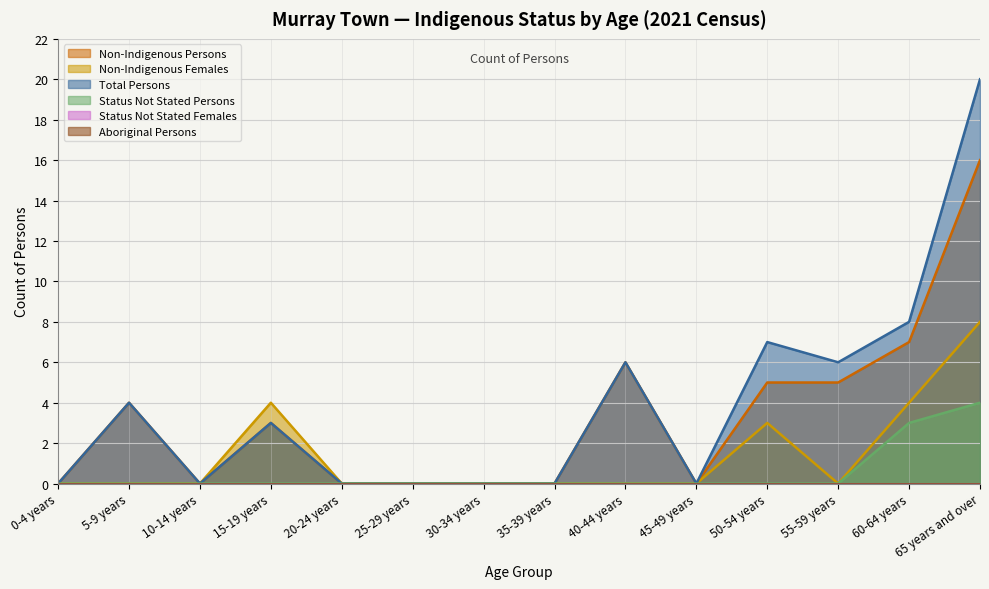

What is the highest value of the Non-Indigenous Females series?

8